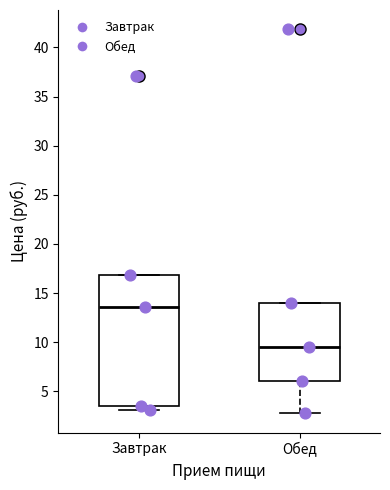

Which box has the lowest median line?

Обед